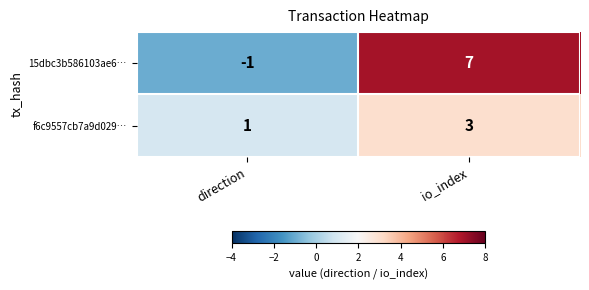

What is the sum of all f6c9557cb7a9d029… values?

4